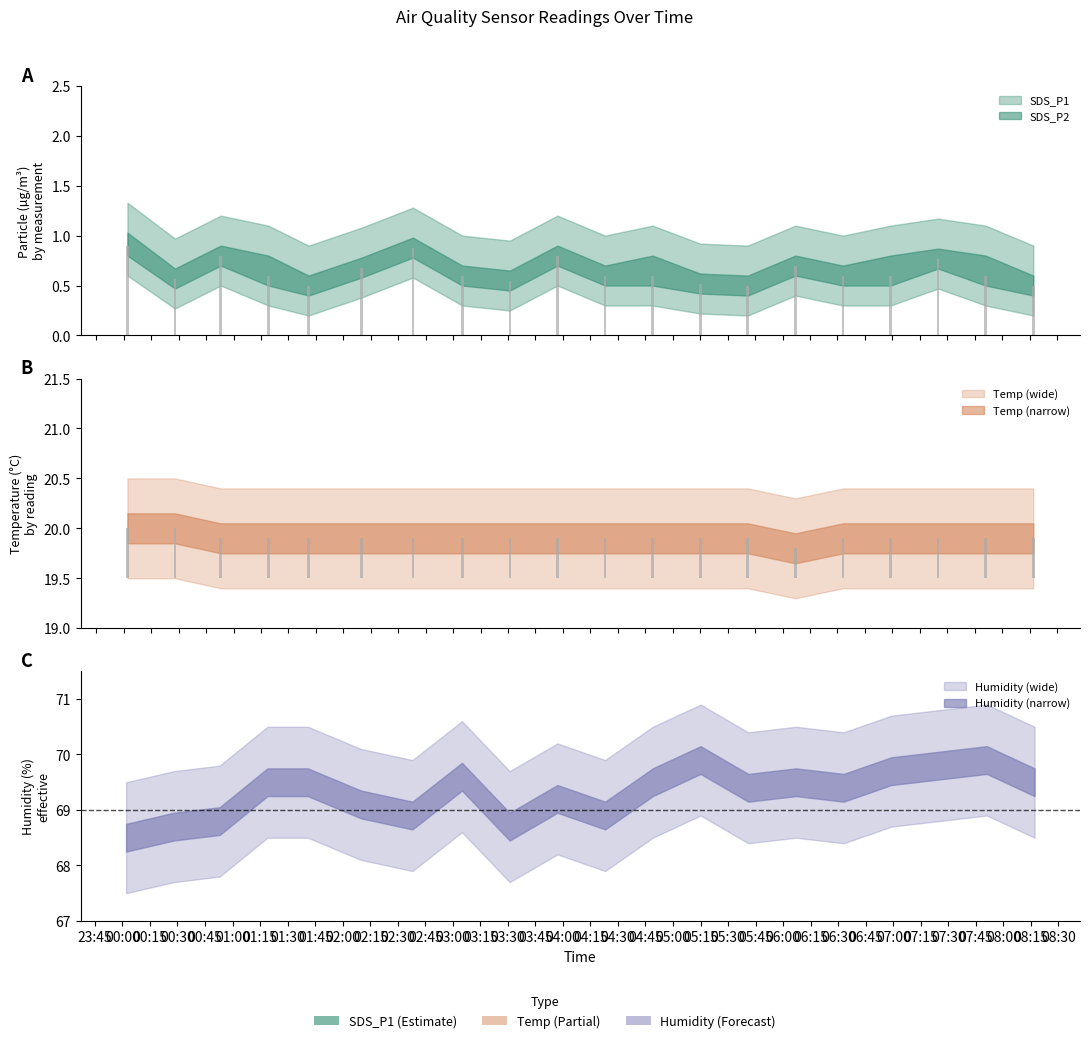

What position from the right is 2022/10/15 06:33?

5